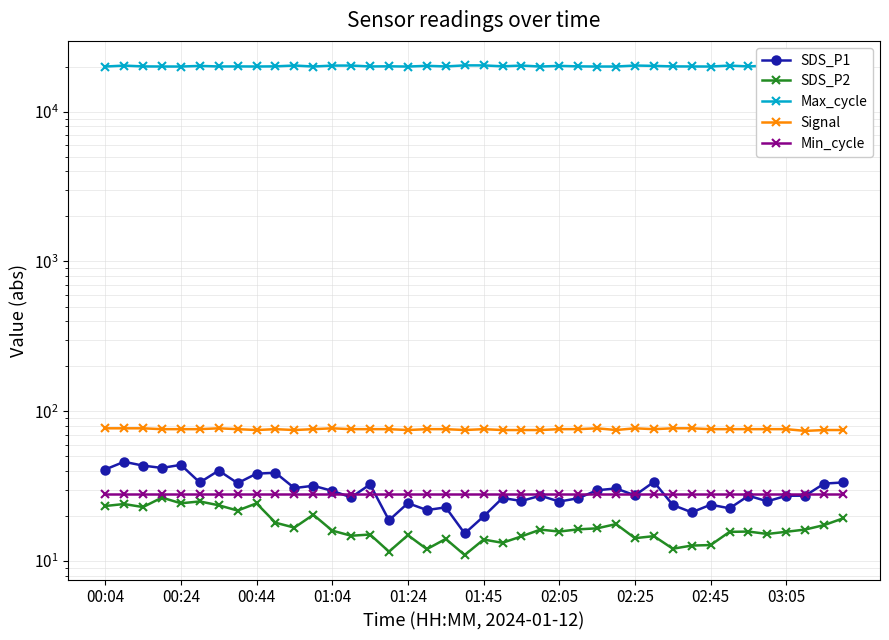

How many interior local valleys does the SDS_P2 series have?

13